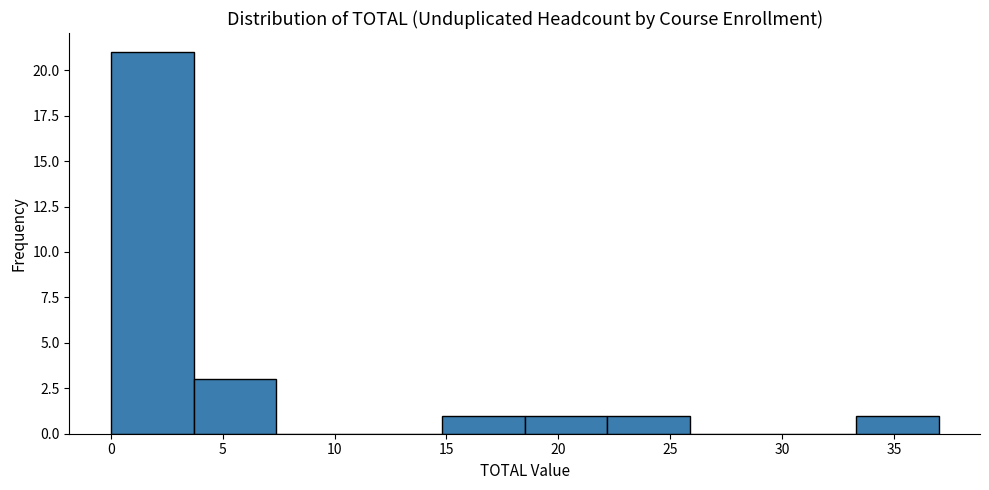

How tall is the bar that spans 3.7 to 7.4 on the x-axis? Neither the bar edges nor the heights are printed on the chart, so give them approximately, as read against the axes.

3